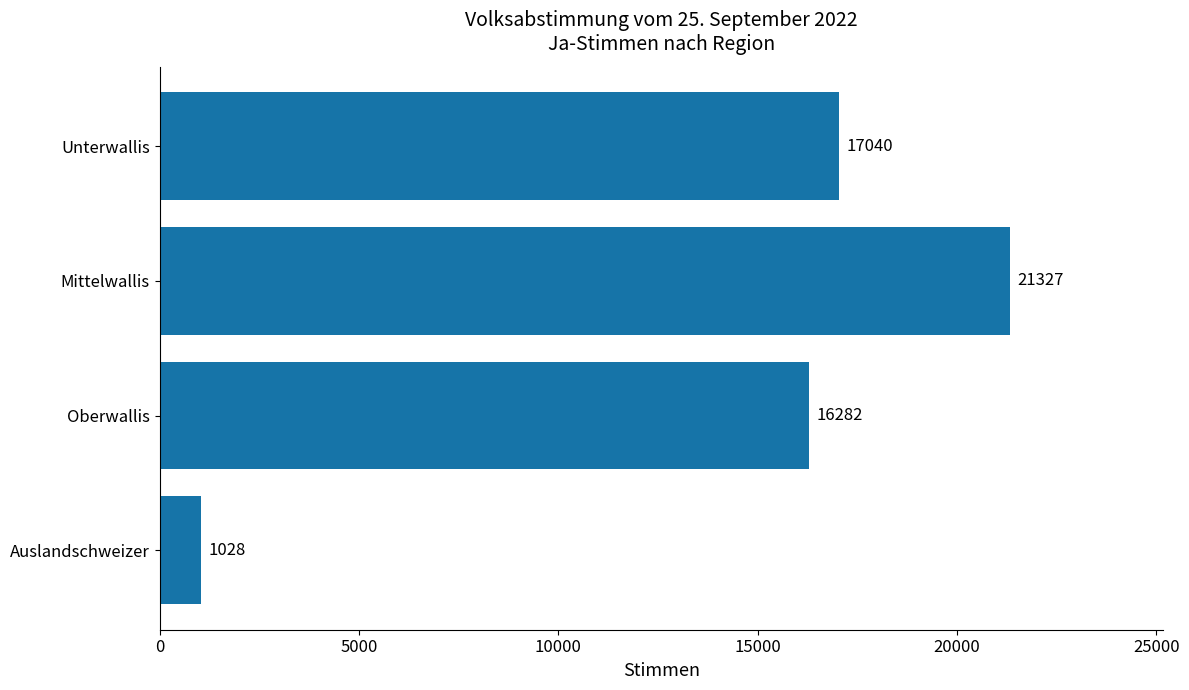

How many series are shown in this chart?

1